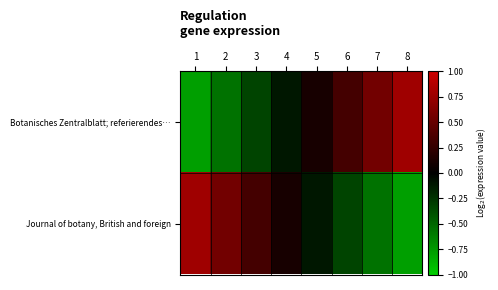

Which category has the lowest value across all series?

1